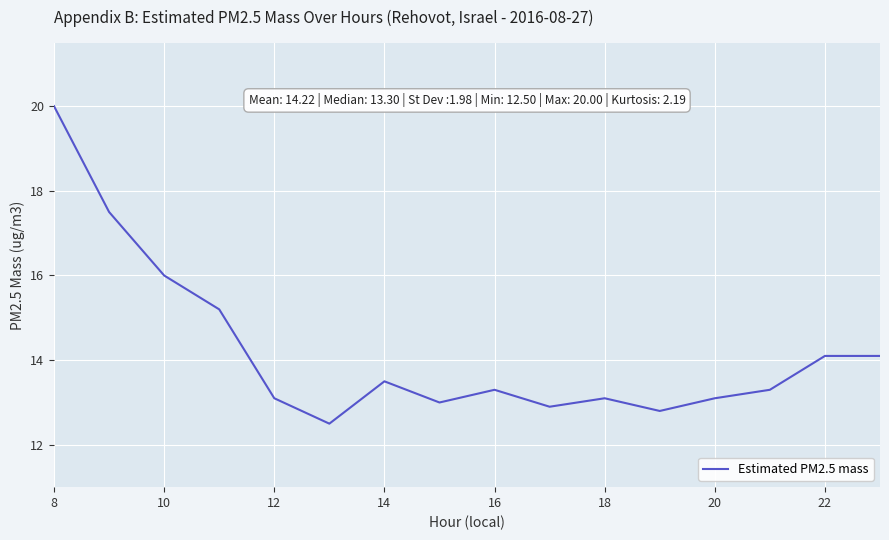

What is the difference between the maximum and minimum values?

7.5